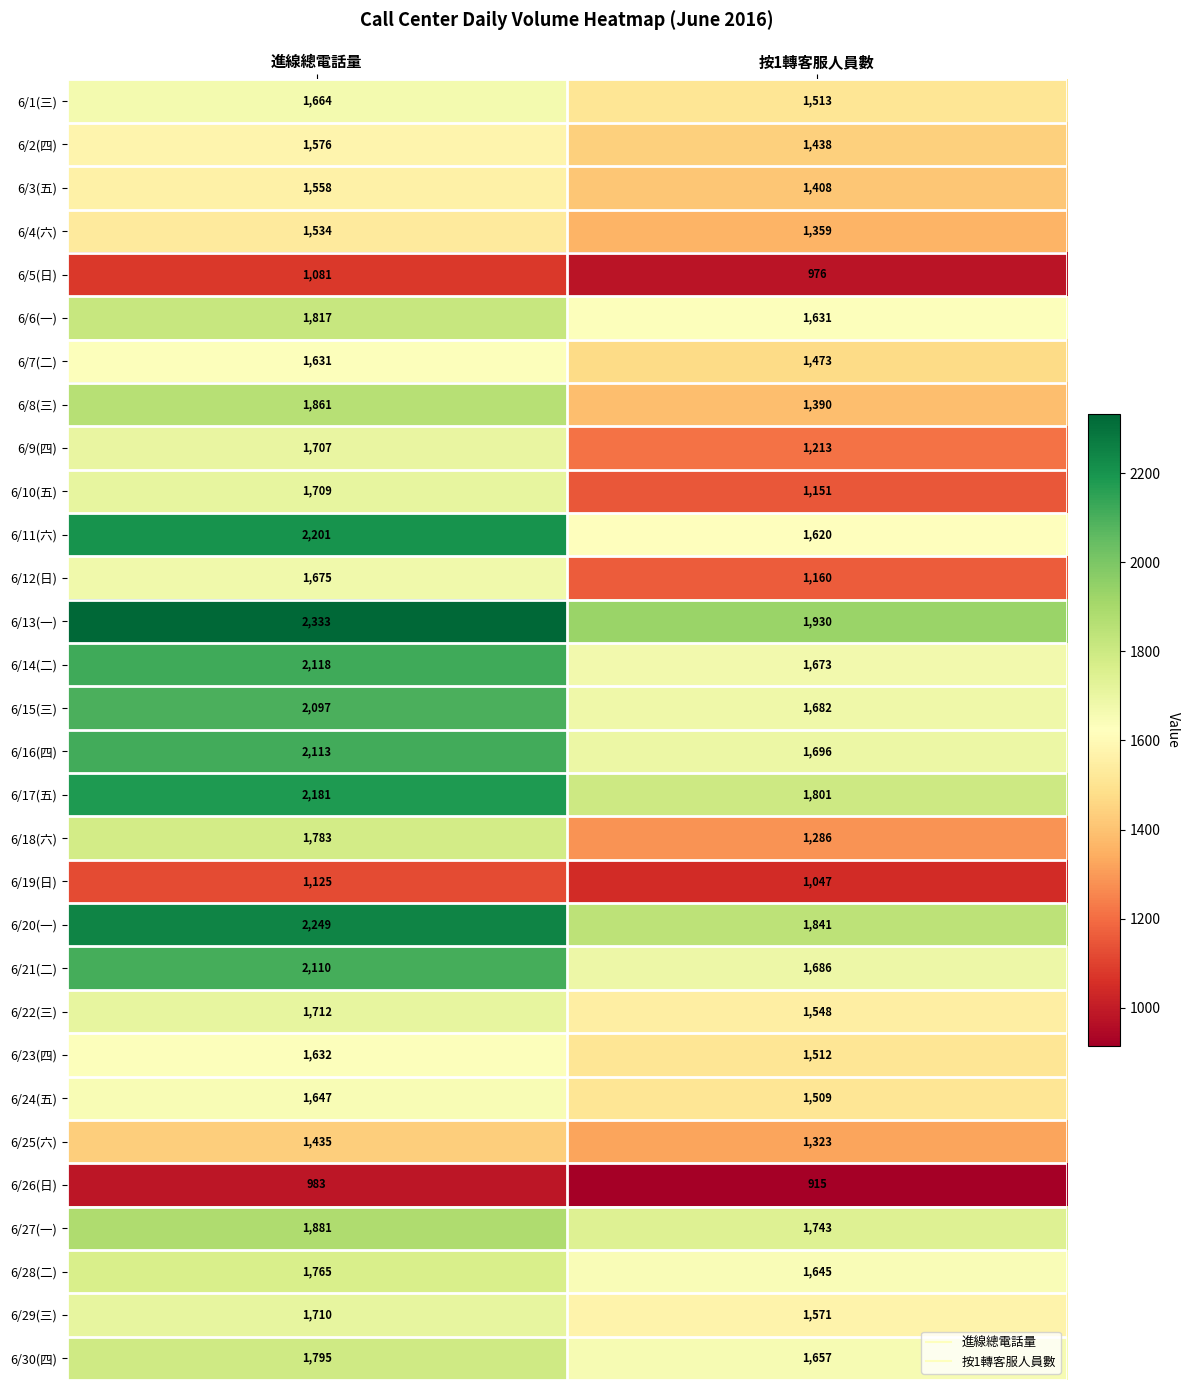

How many distinct data groups are displayed?

30